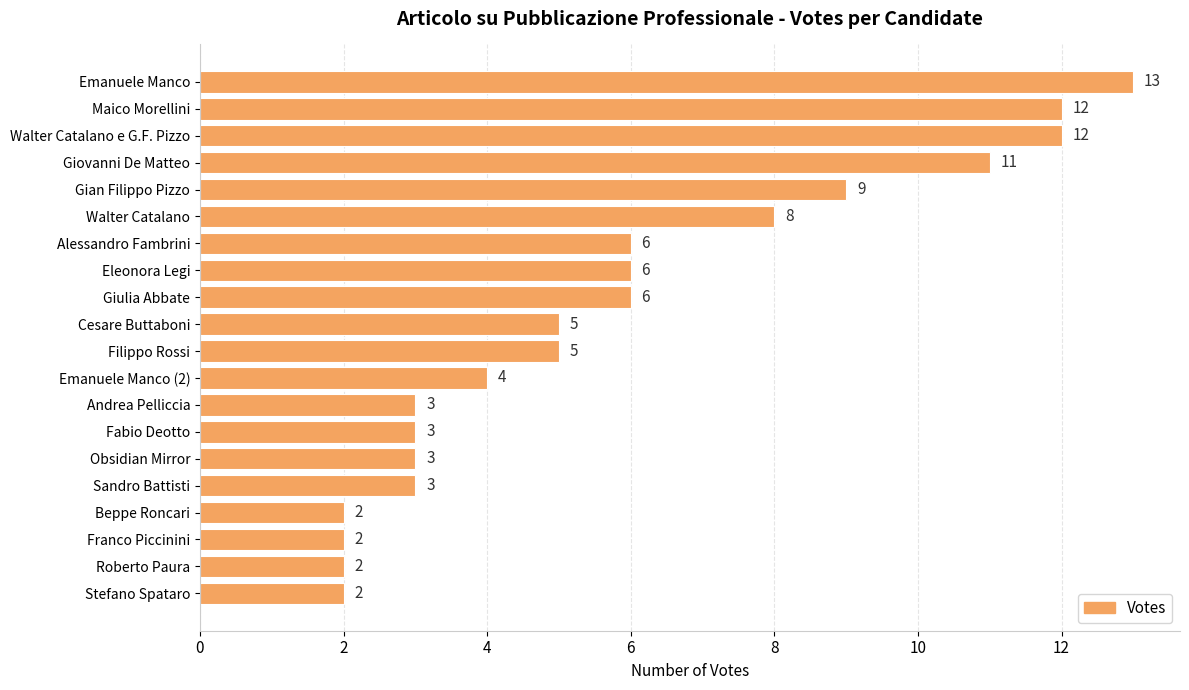

Is it true that the value at Eleonora Legi is 6?

True